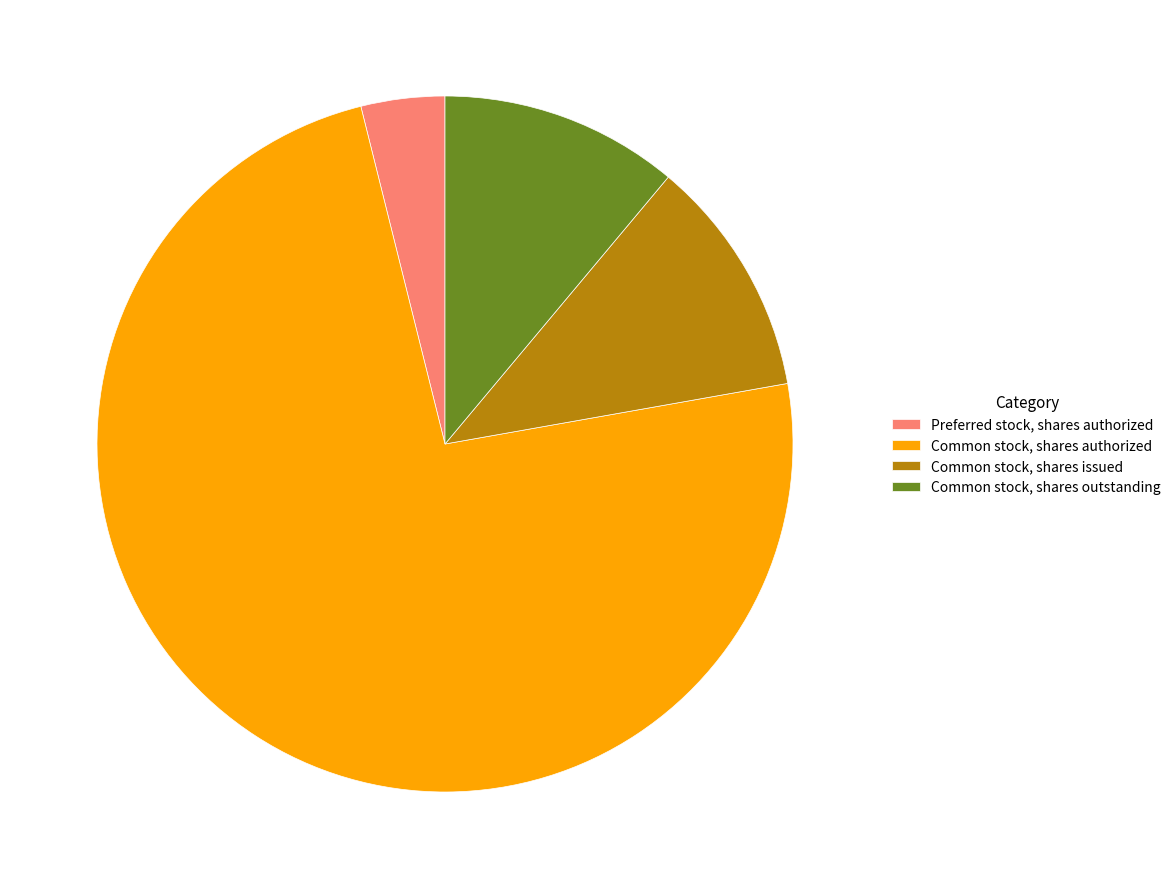

Combined, do Preferred stock, shares authorized and Common stock, shares issued account for over 50%?

No